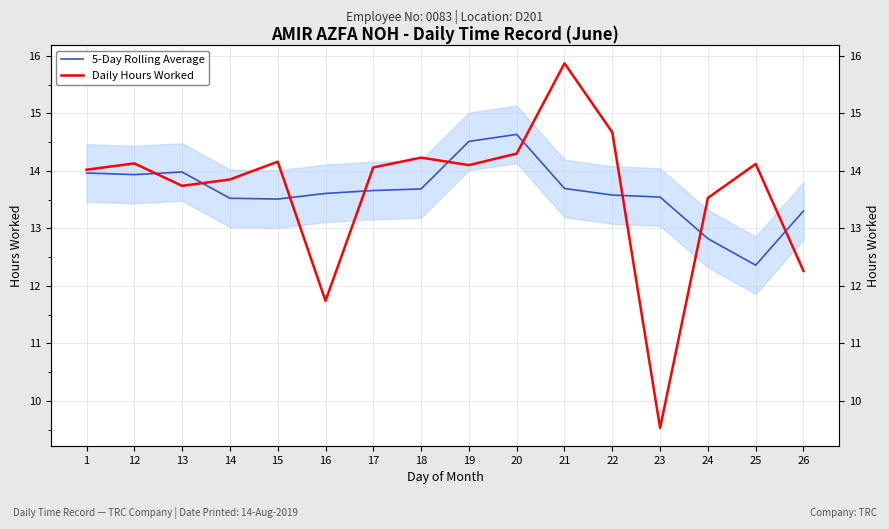

Where is the first local minimum for 5-Day Rolling Average?

12